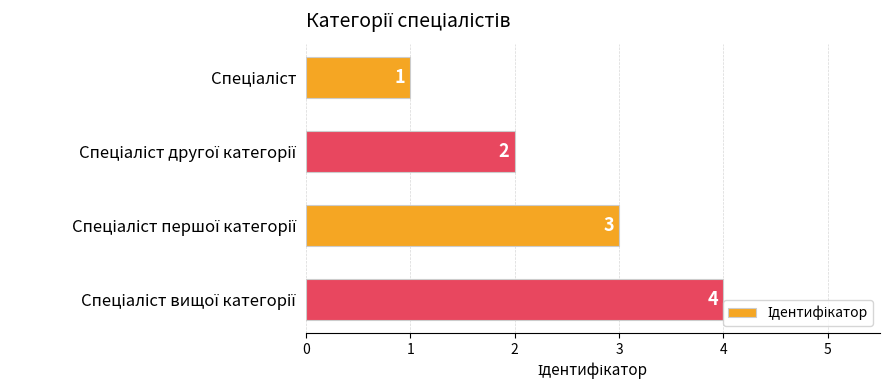

What is the difference between the maximum and minimum values?

3